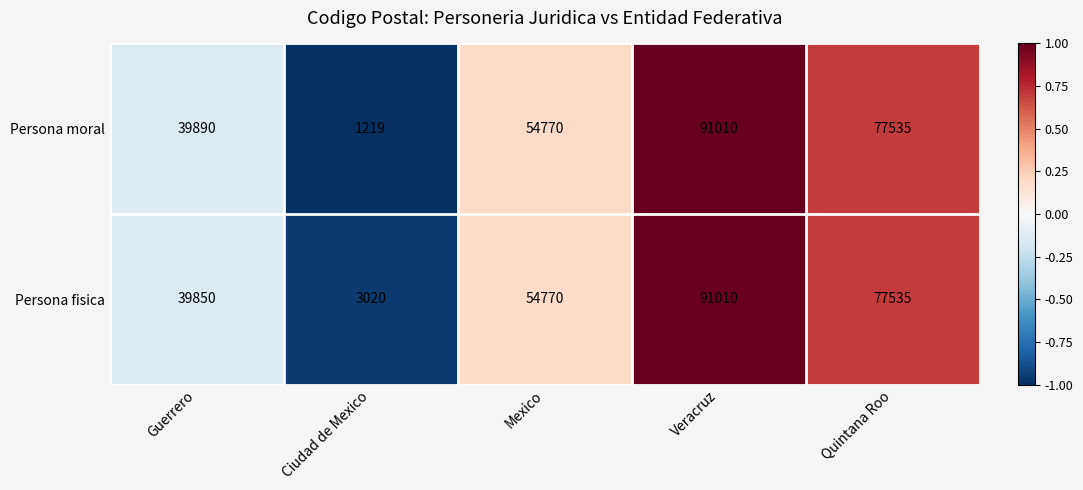

Reading left to right, transcribe all the data shown in this chart.

Persona moral: Guerrero=39890	Ciudad de Mexico=1219	Mexico=54770	Veracruz=91010	Quintana Roo=77535
Persona fisica: Guerrero=39850	Ciudad de Mexico=3020	Mexico=54770	Veracruz=91010	Quintana Roo=77535